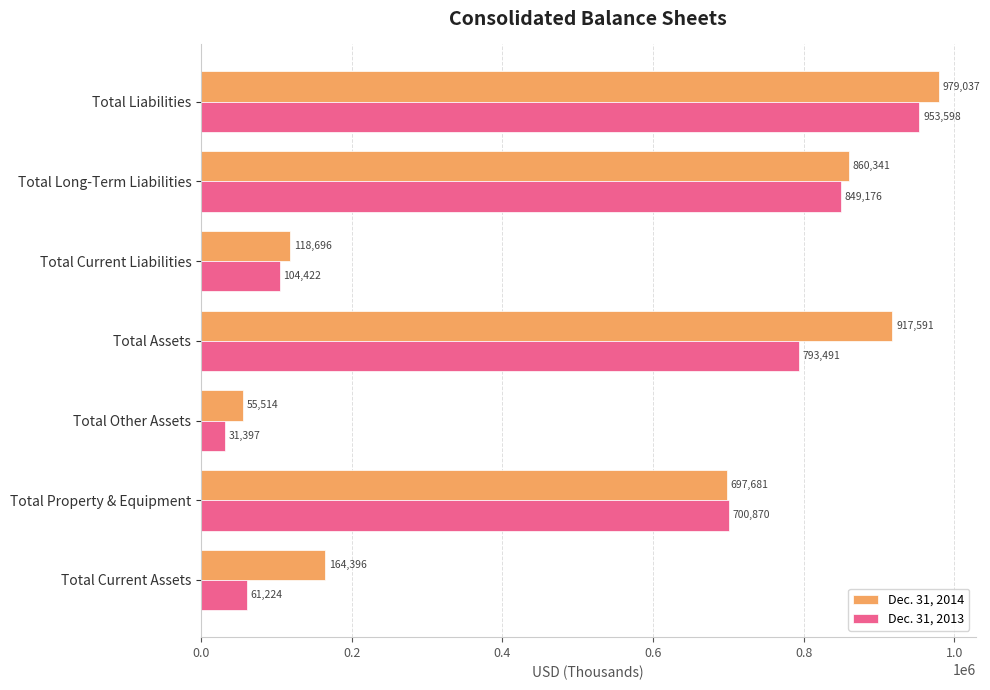

True or false: Dec. 31, 2014 has a value of 164396 at Total Current Assets.

True